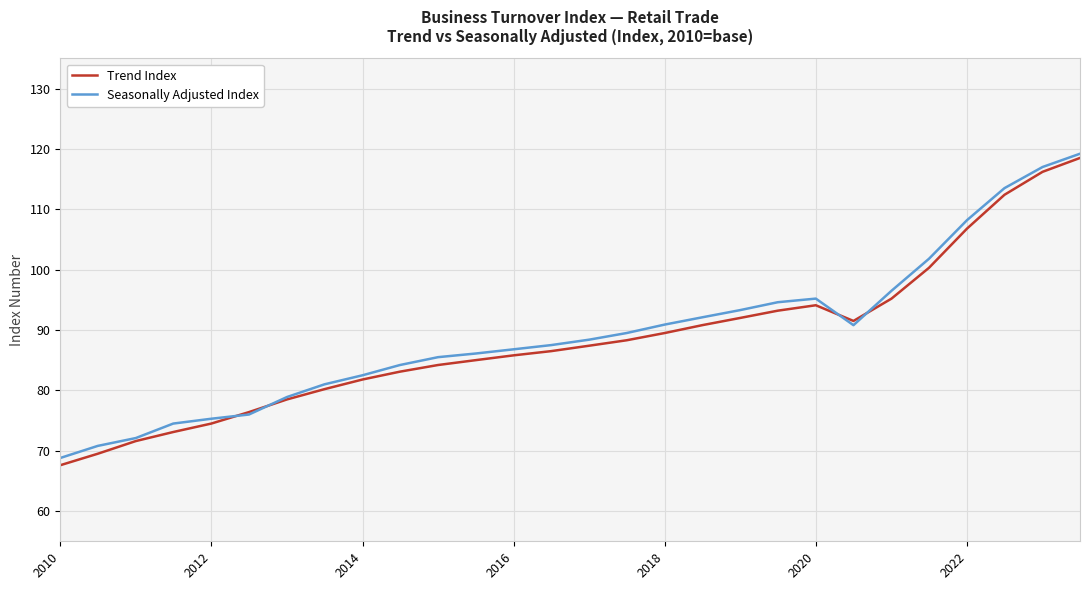

What is the minimum value shown in the chart?

67.6